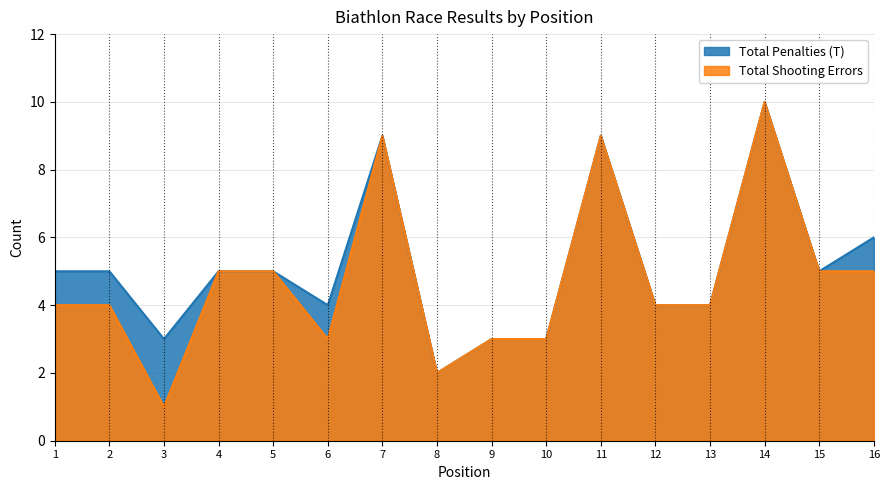

What is the sum of the Total Shooting Errors values at 1 and 7?

13